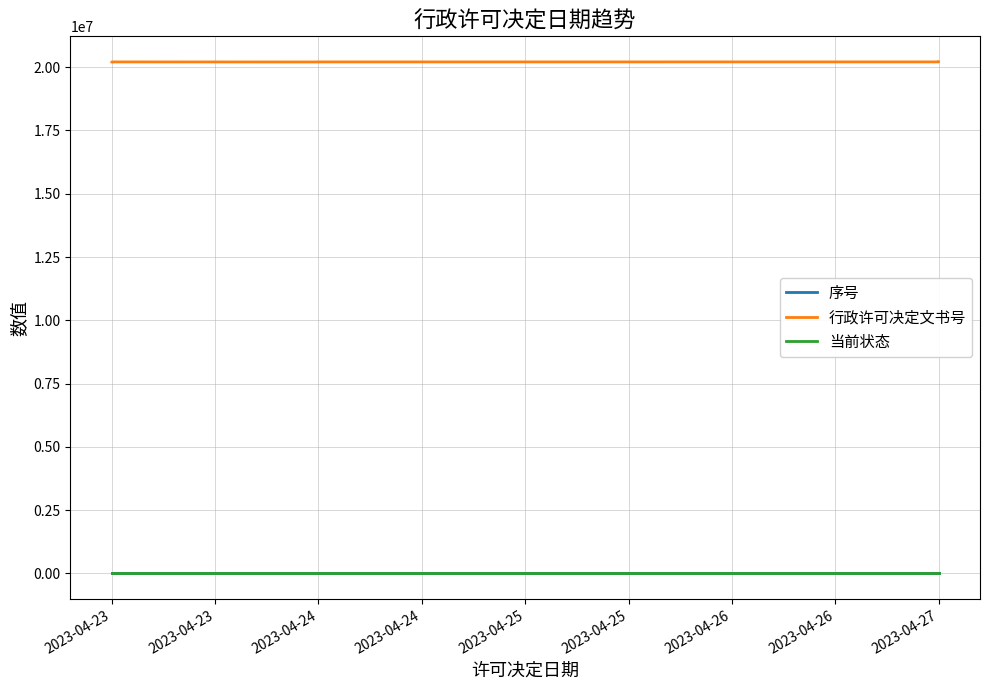

True or false: 行政许可决定文书号 and 序号 cross at least once.

False